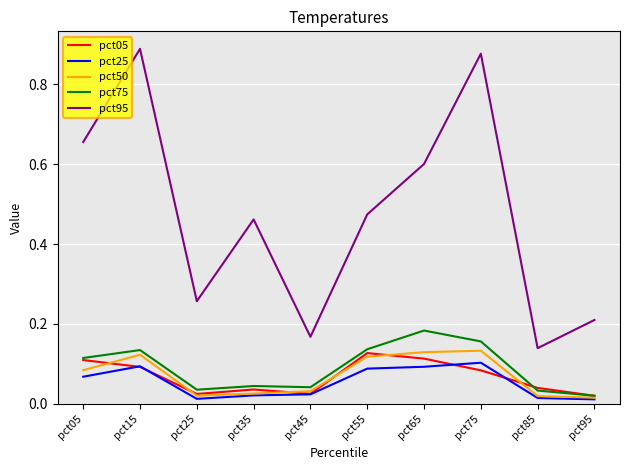

At how many categories does at least one series exceed 0?

10